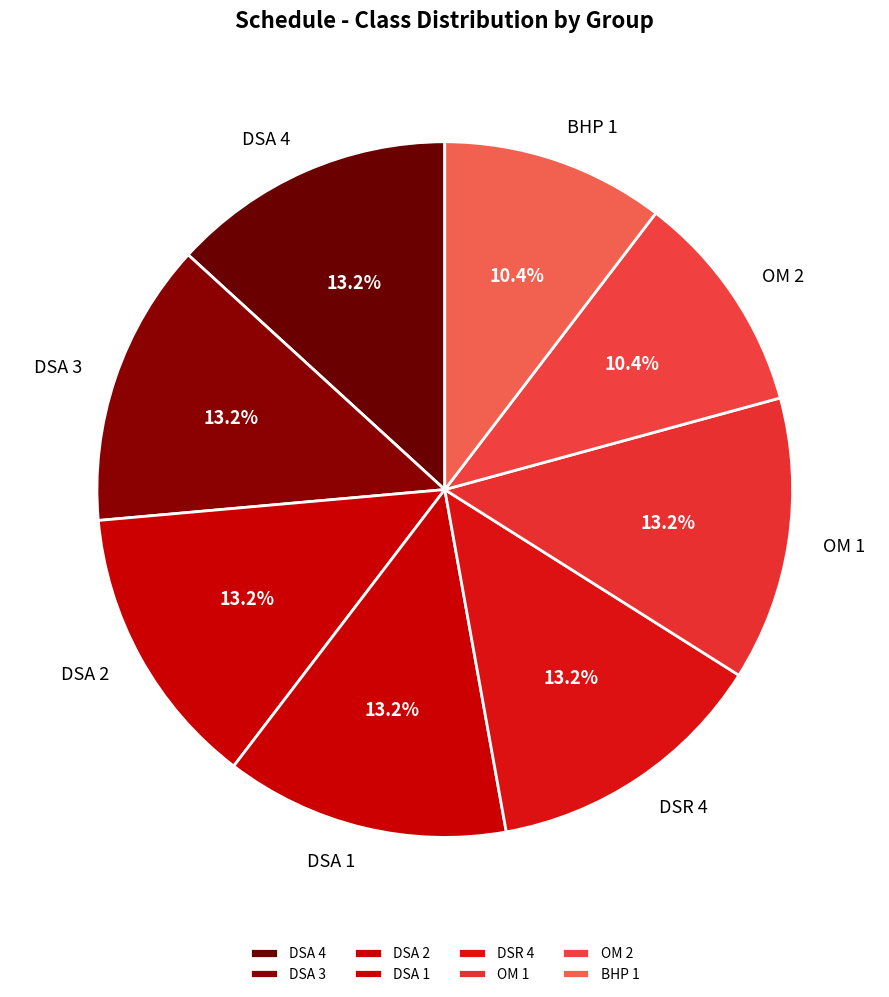

True or false: DSA 3 accounts for 13% of the total.

True